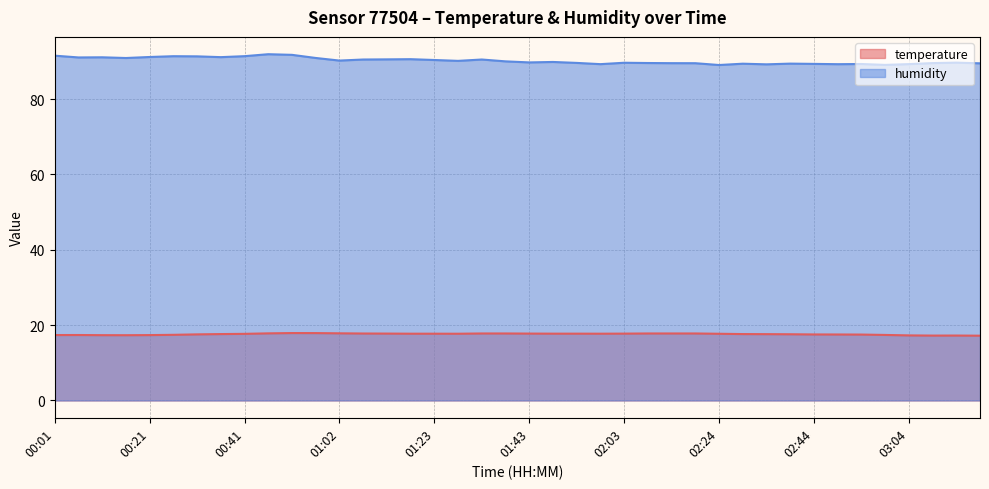

True or false: temperature and humidity intersect in this chart.

False